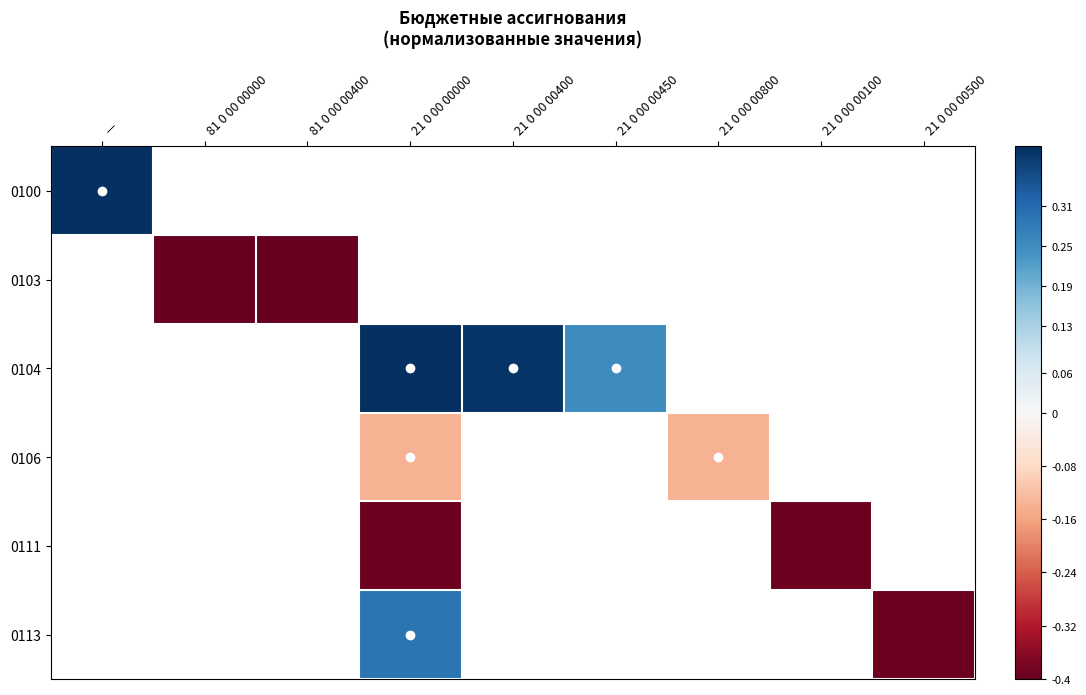

How many positive values does the 0100 series have?

1